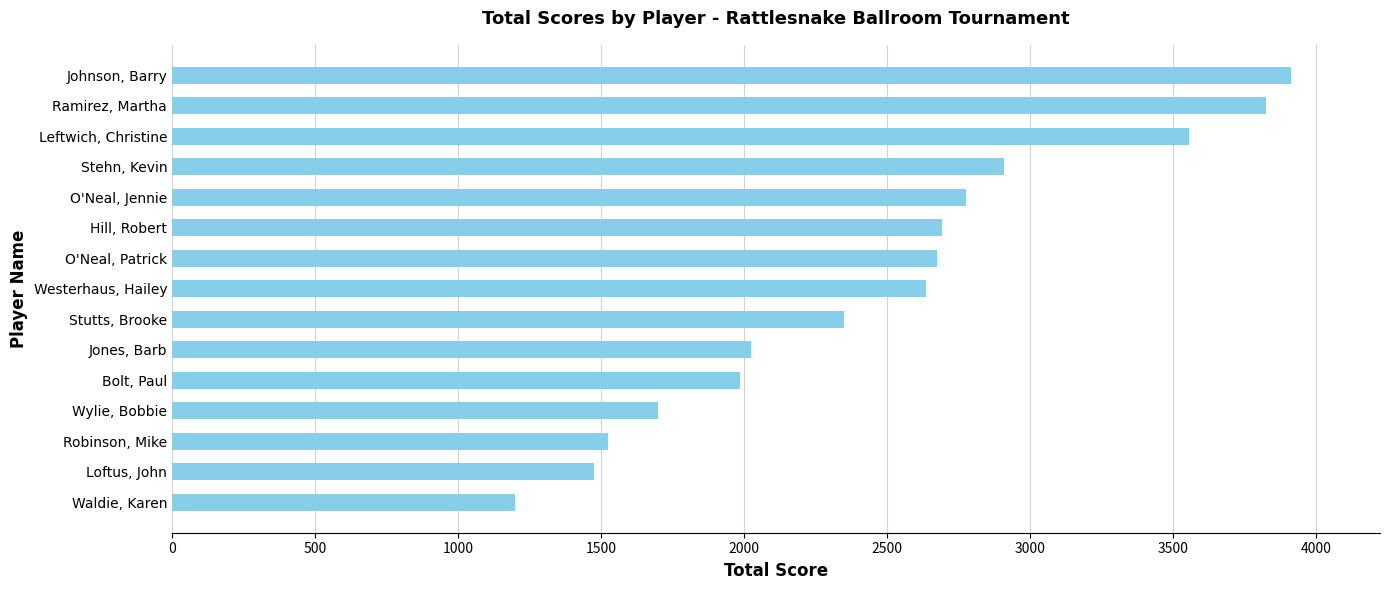

What is the difference between the maximum and minimum values?

2710